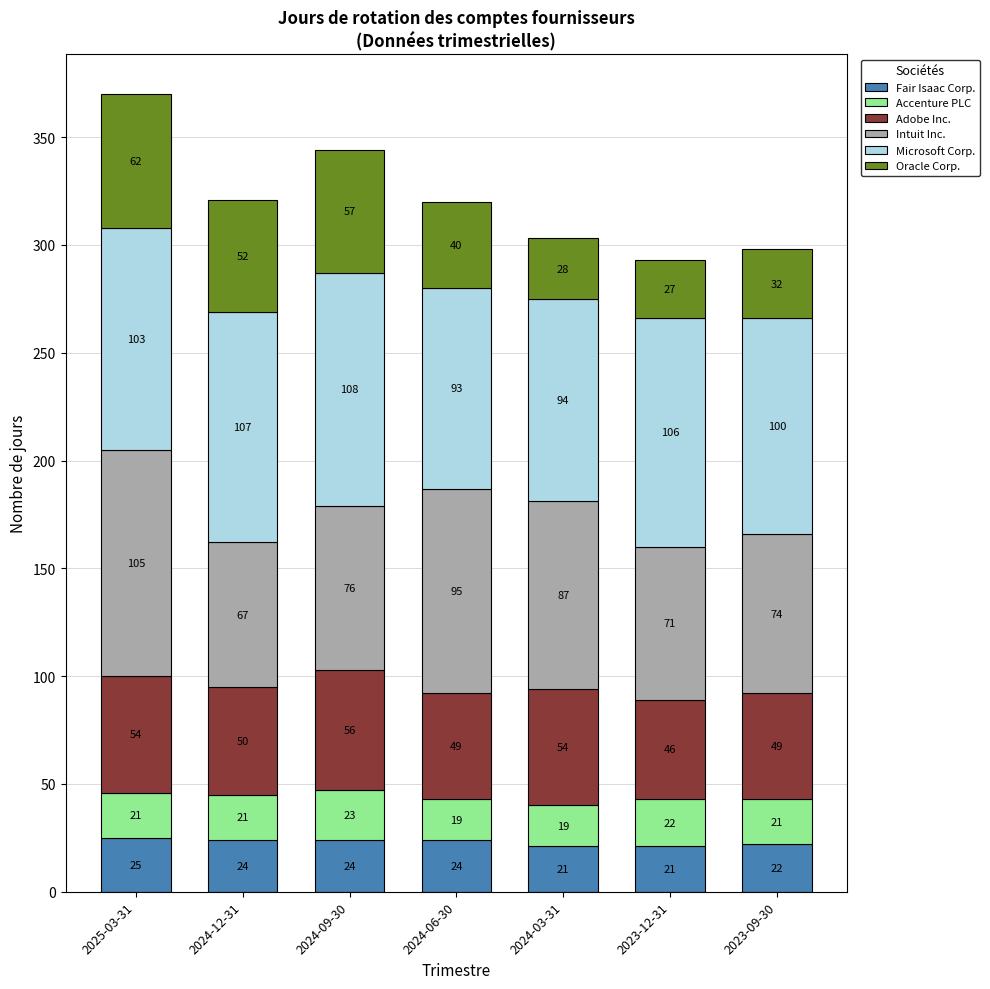

What is the total value across all series at 2023-12-31?

293